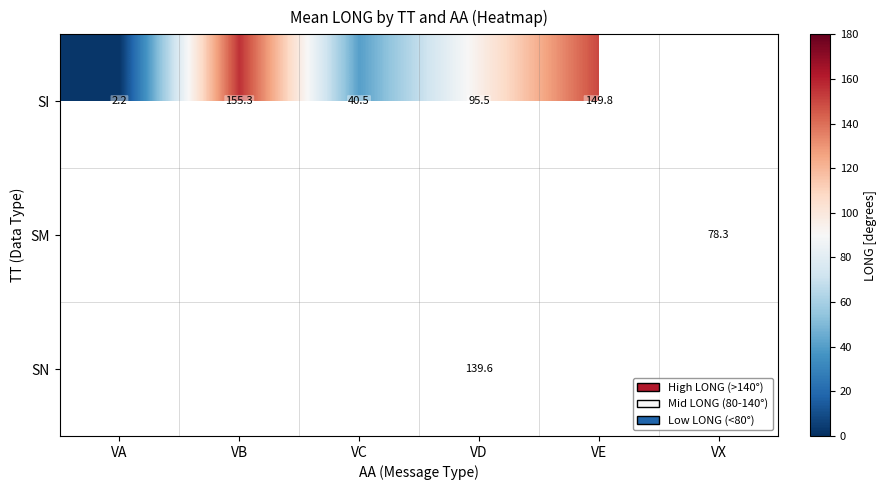

At which category is the sum across all series the highest?

VD